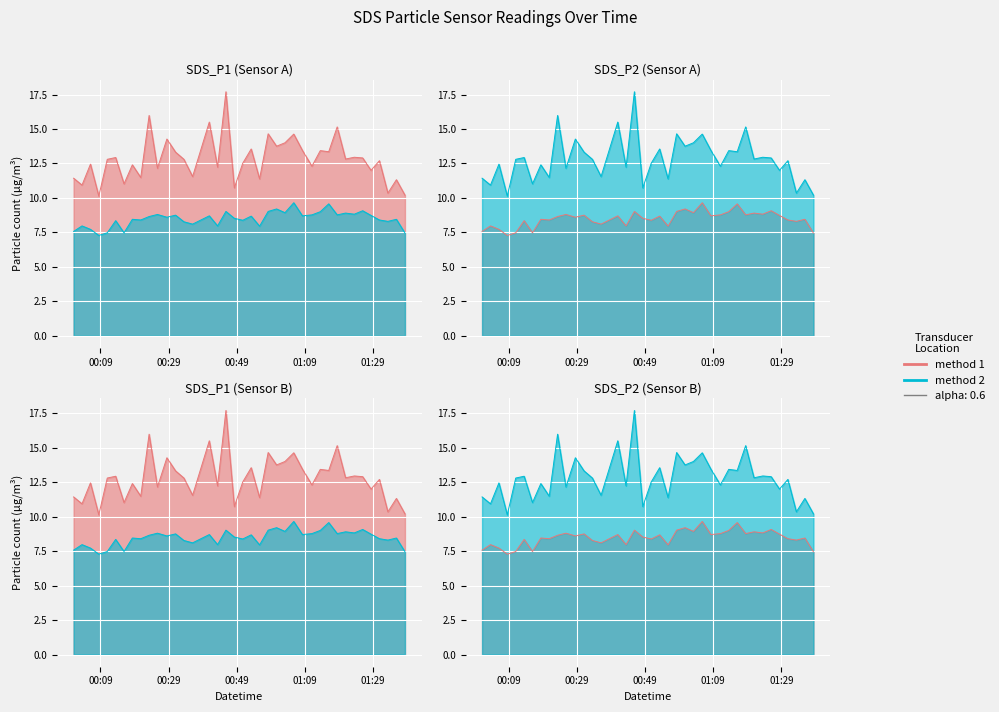

Rank the series by their average value, from highest to lowest.

SDS_P1, SDS_P2